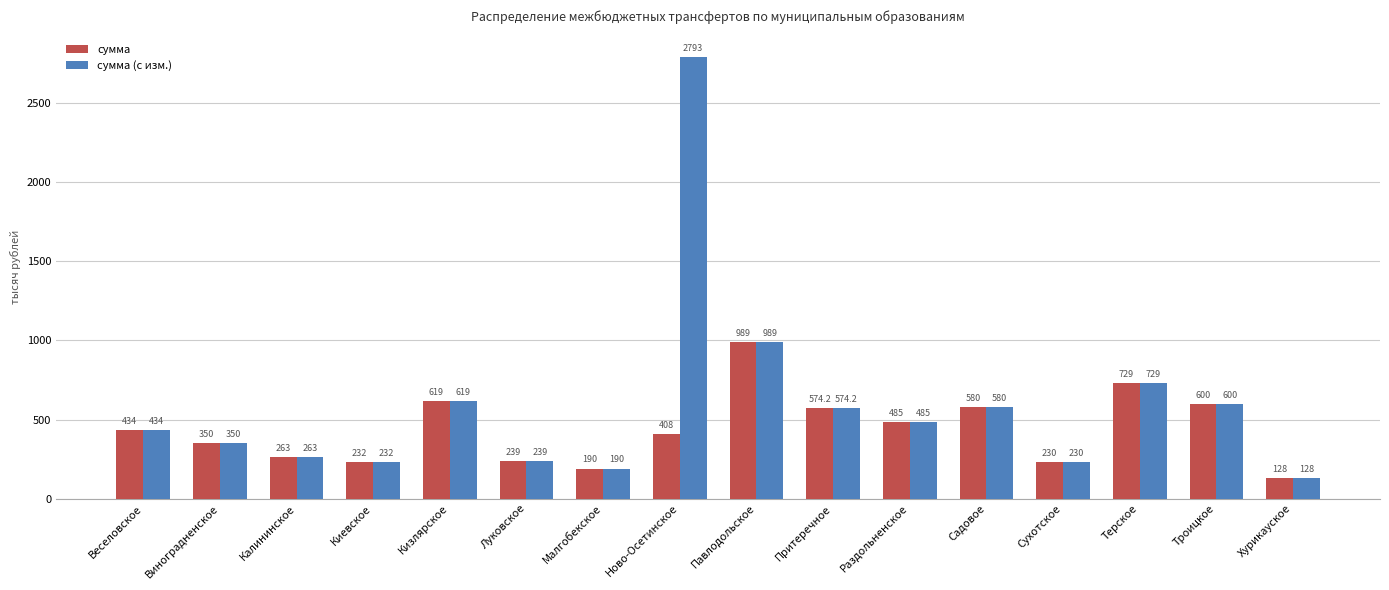

What is the value of the сумма bar at the 14th from the left?

729.0